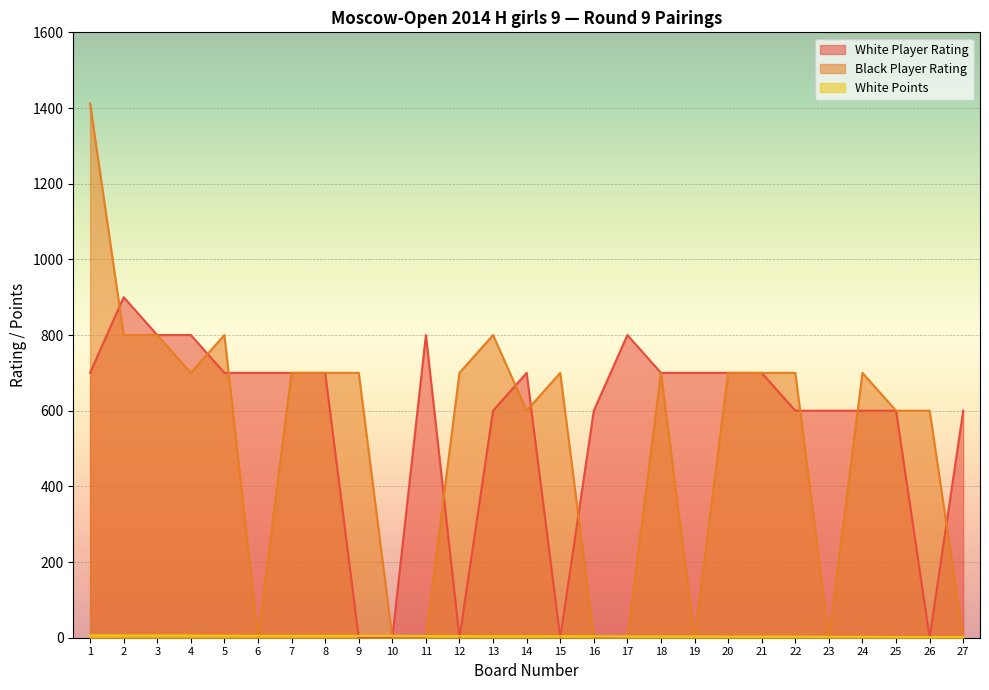

How many interior local peaks does the Black Player Rating series have?

5